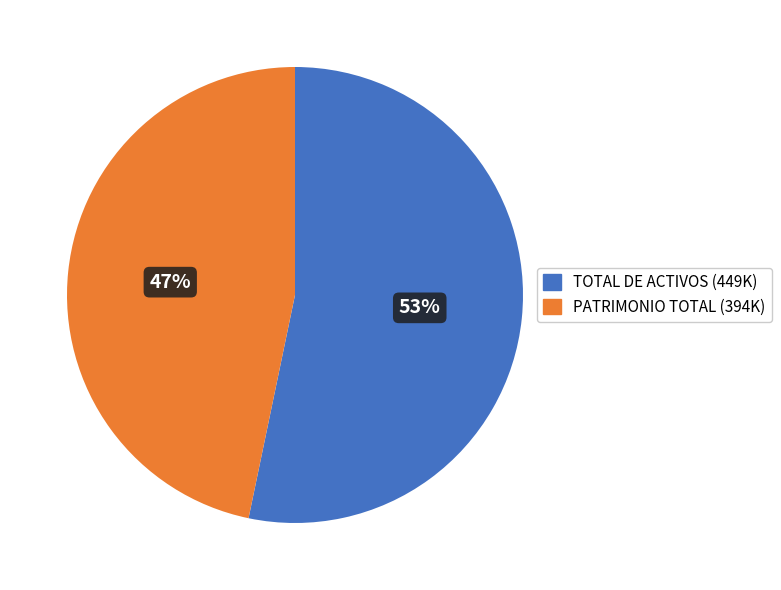

Does TOTAL DE ACTIVOS represent more than half of the total?

Yes